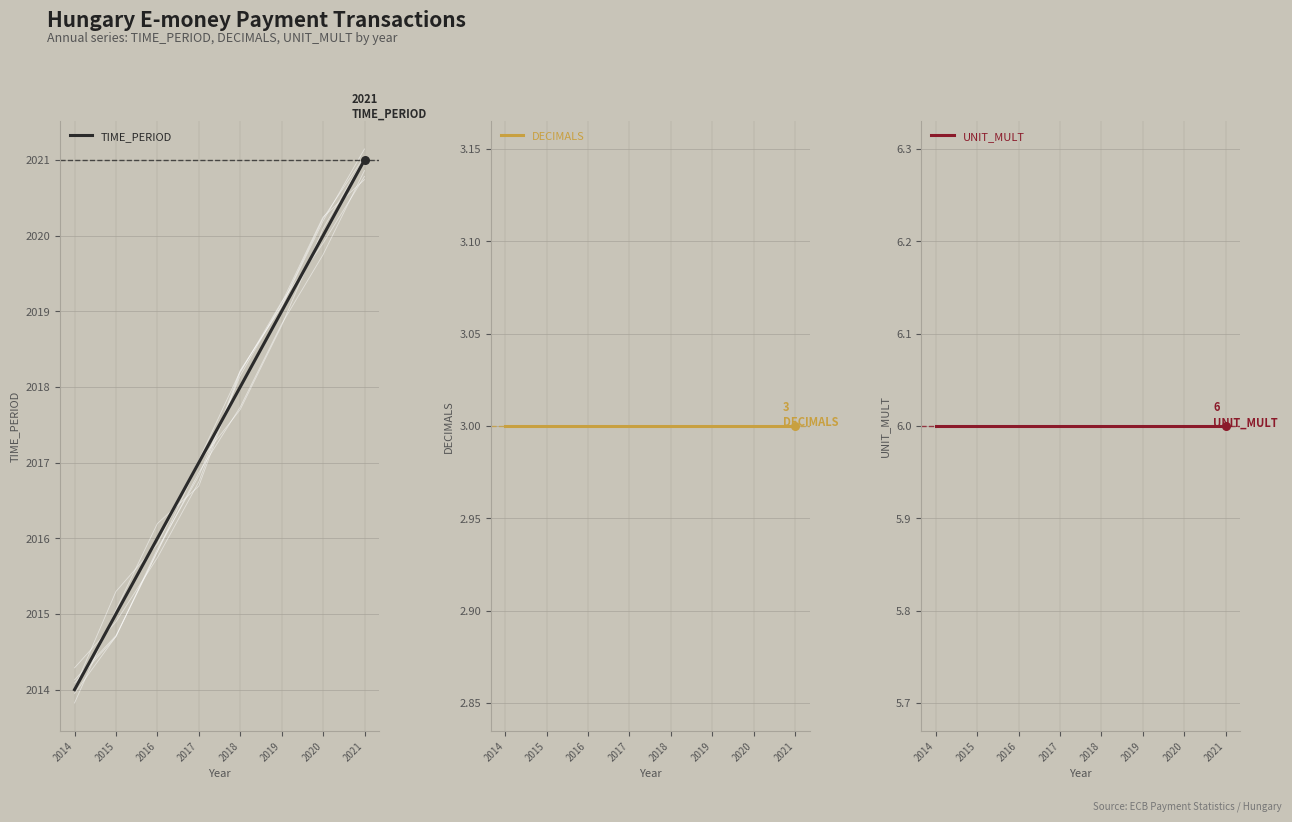

What is the total value across all series at 2015?

2024